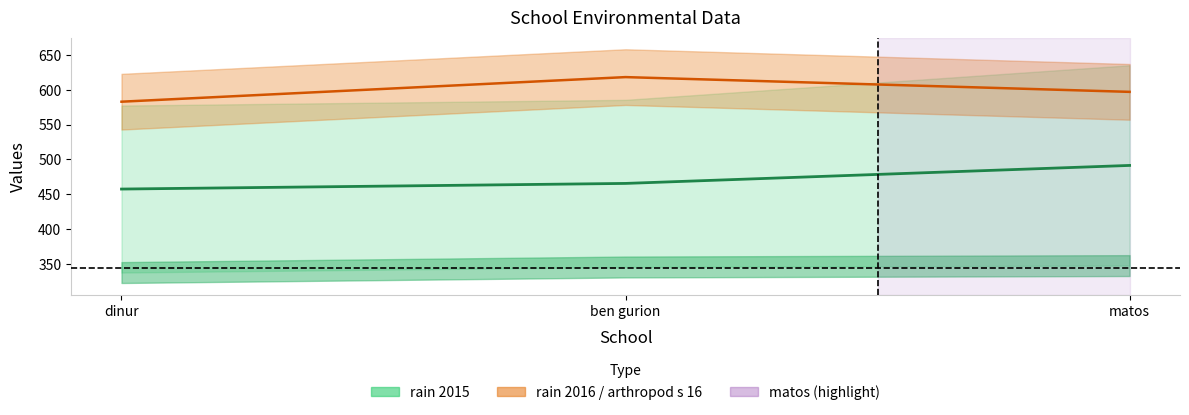

What is the lowest value of the arthropod s 16 series?

582.9